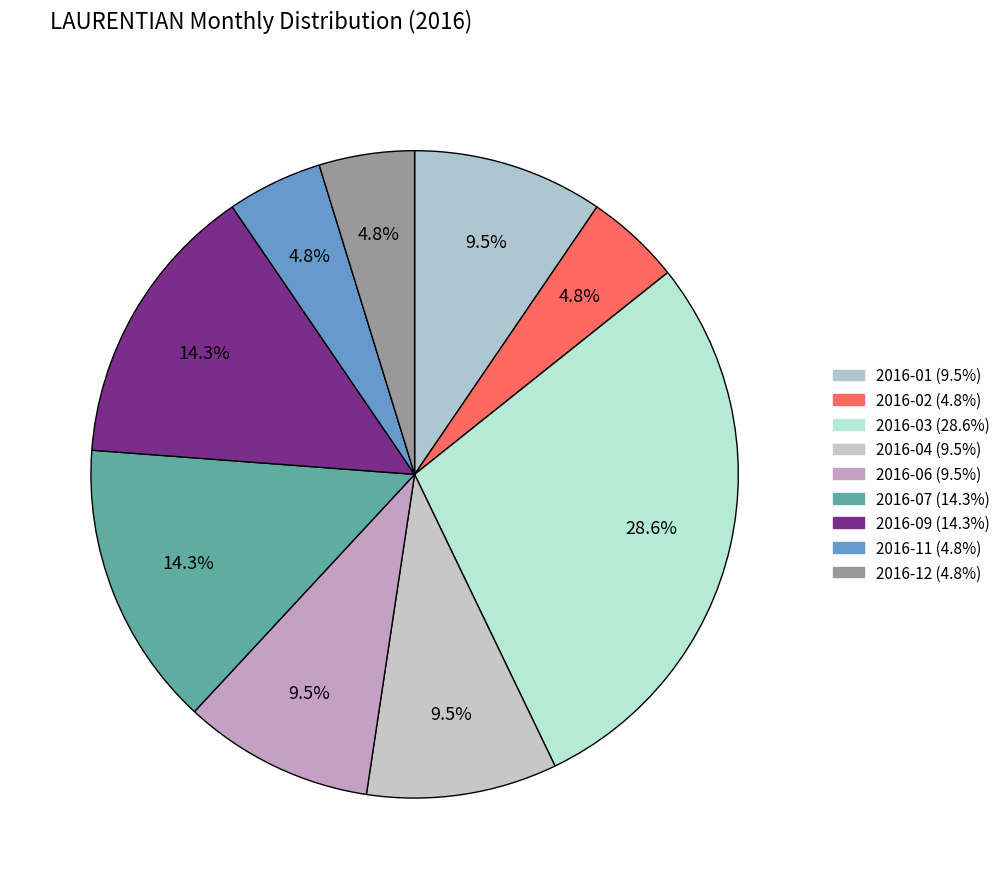

How many segments does this pie chart have?

9